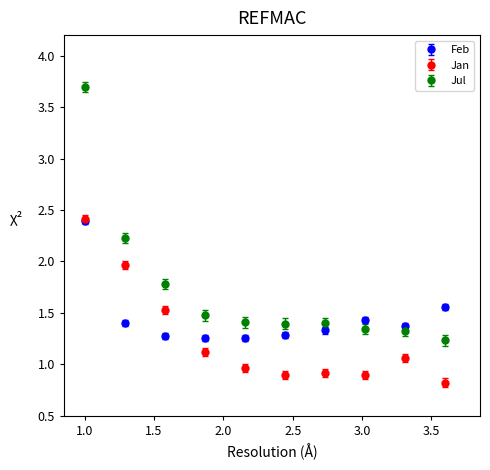

Which series has the largest total across all categories?

Jul